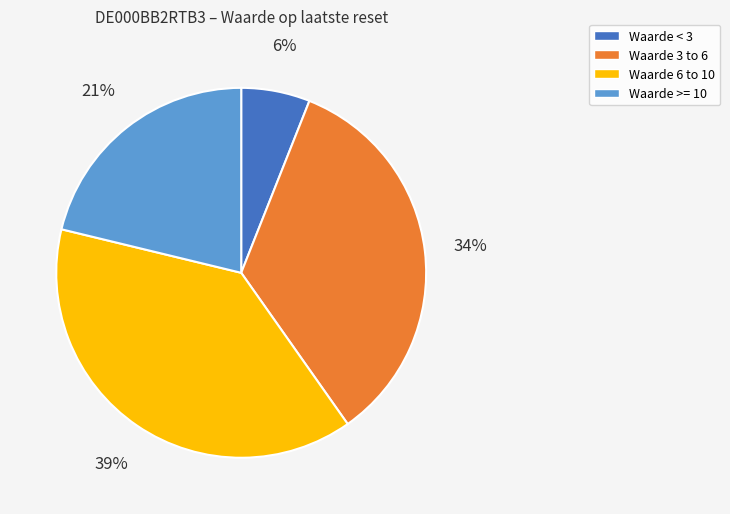

To the nearest percent, what is the average slice percentage?

25%